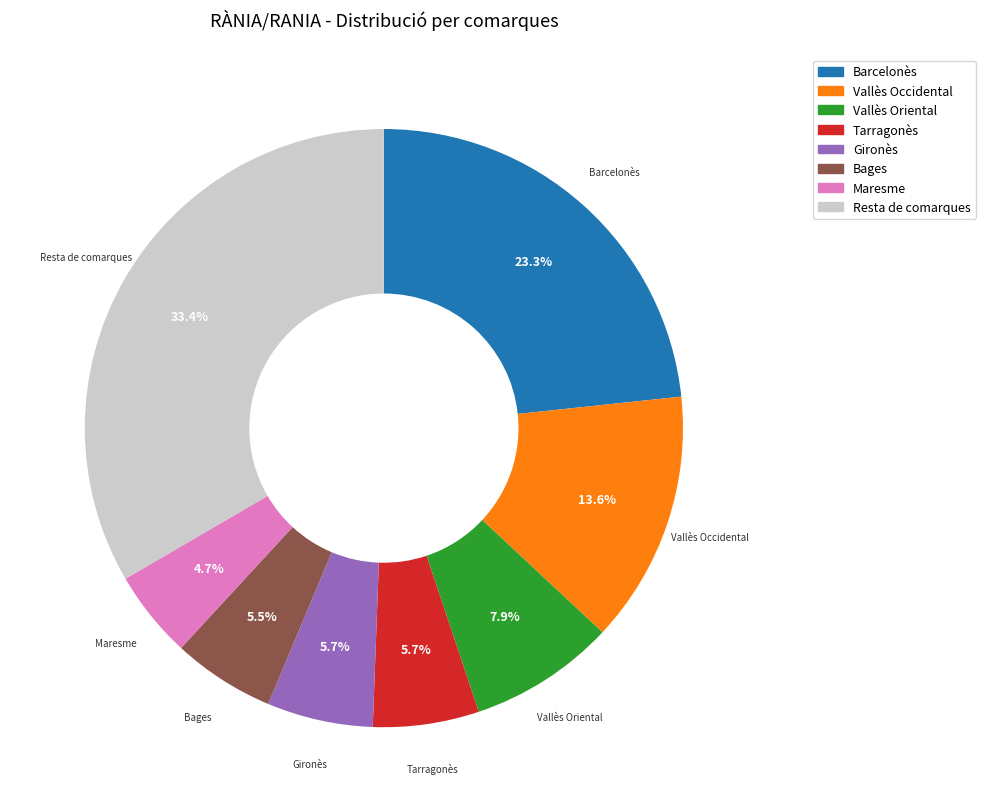

Which category has the smallest portion of the pie?

Maresme